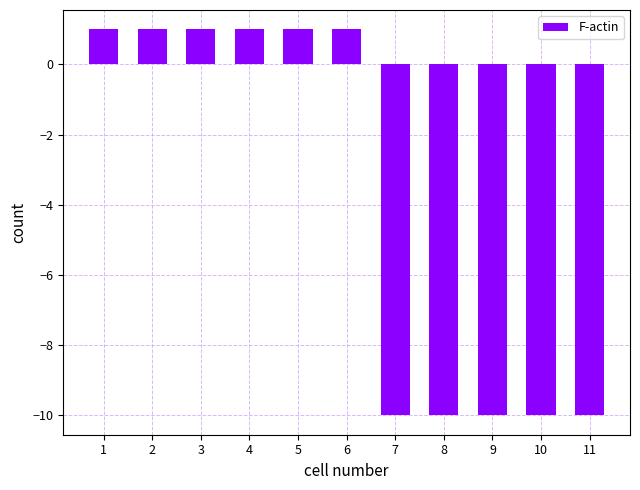

Reading left to right, transcribe all the data shown in this chart.

1	1	1	1	1	1	-10	-10	-10	-10	-10